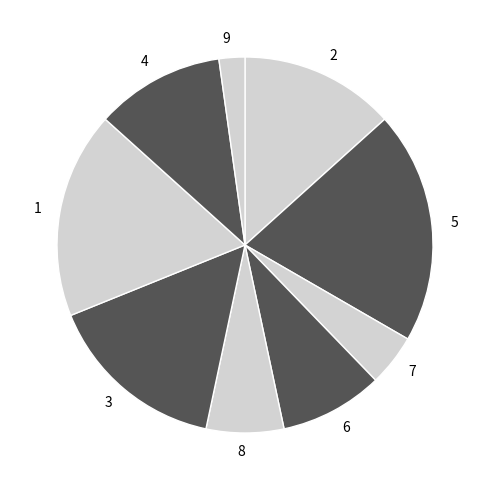

Which slice is the smallest?

9